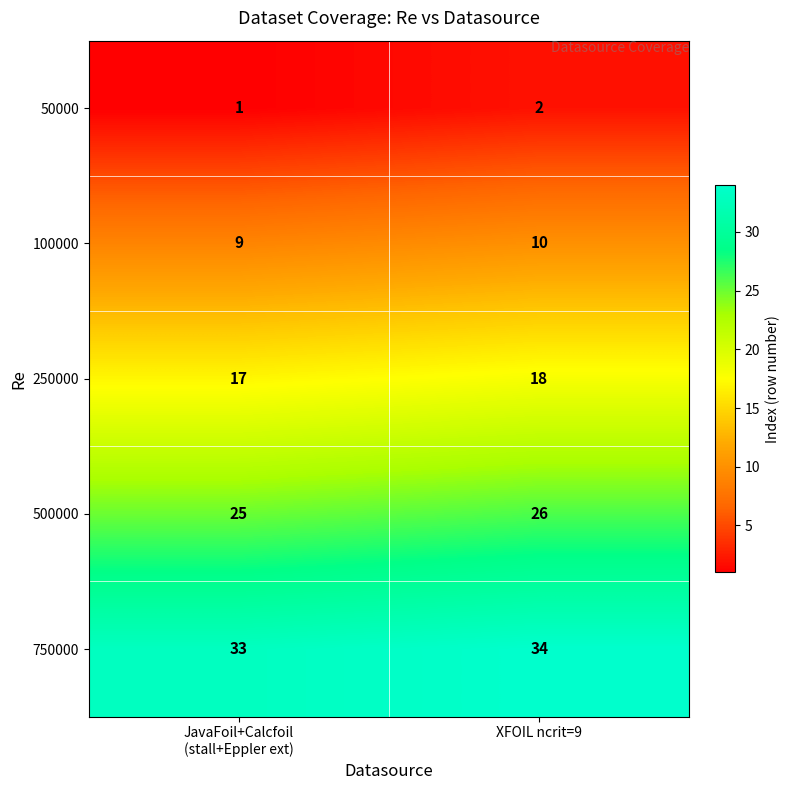

The value of 500000 at XFOIL ncrit=9 is 44. True or false?

False